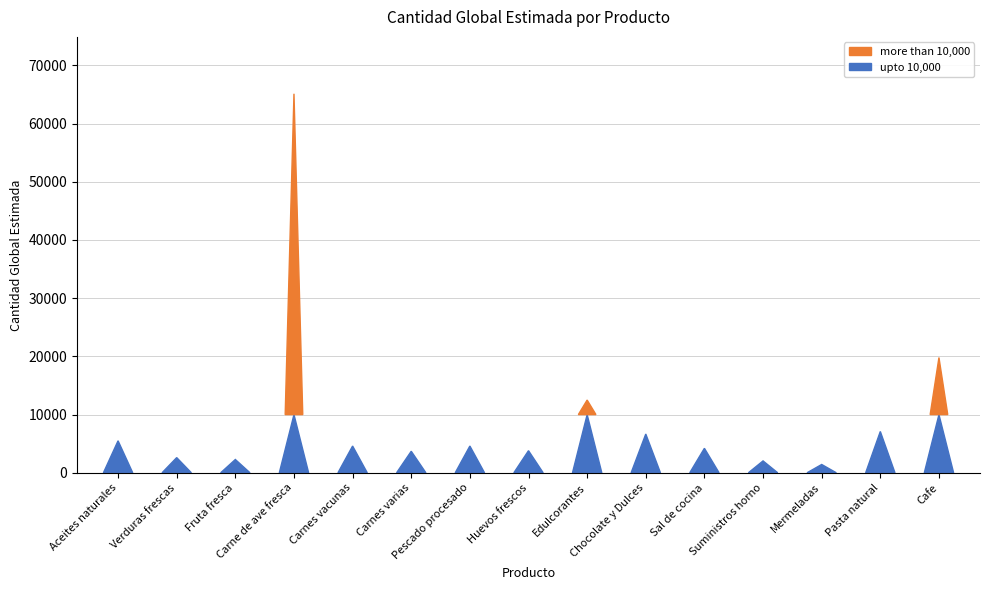

What is the ratio of the value at Carnes vacunas to the value at Chocolate y Dulces?

0.7